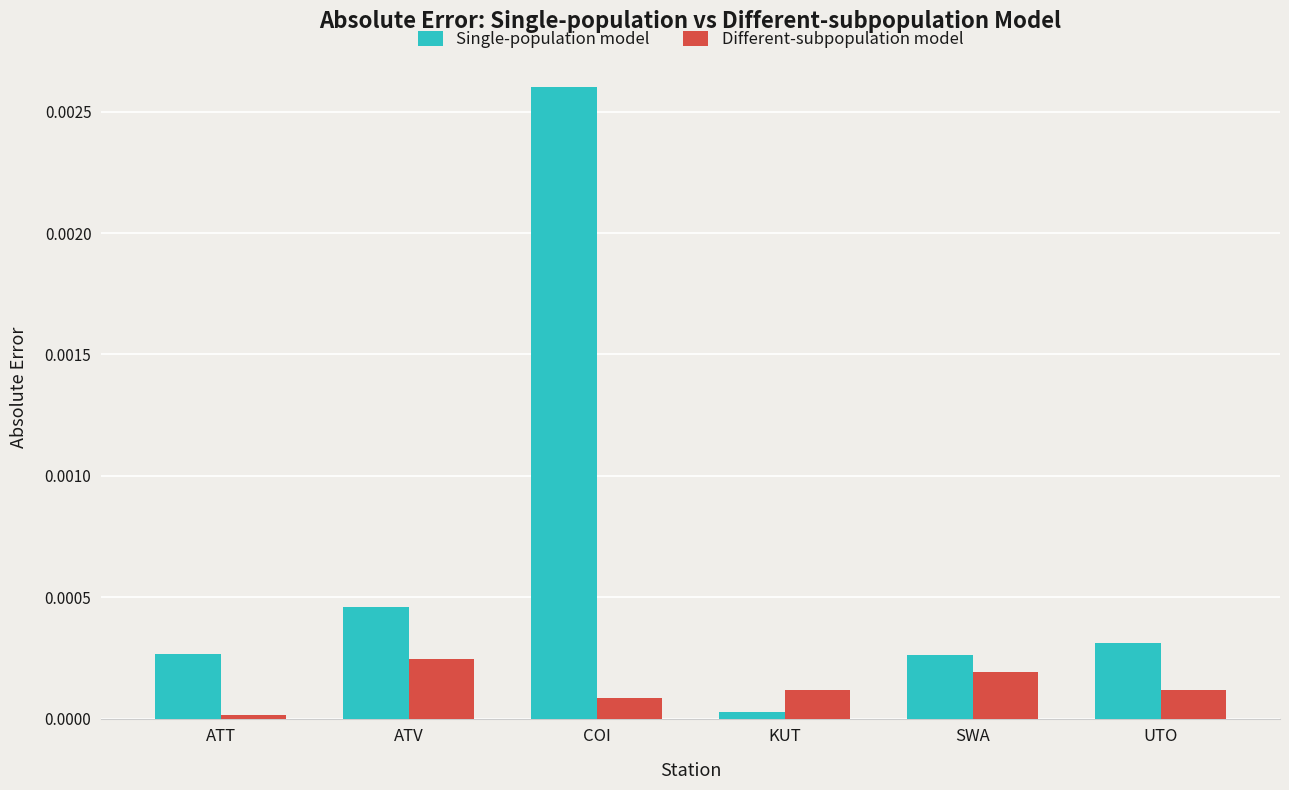

The Different-subpopulation model series shows 0.0 at ATV. True or false?

True